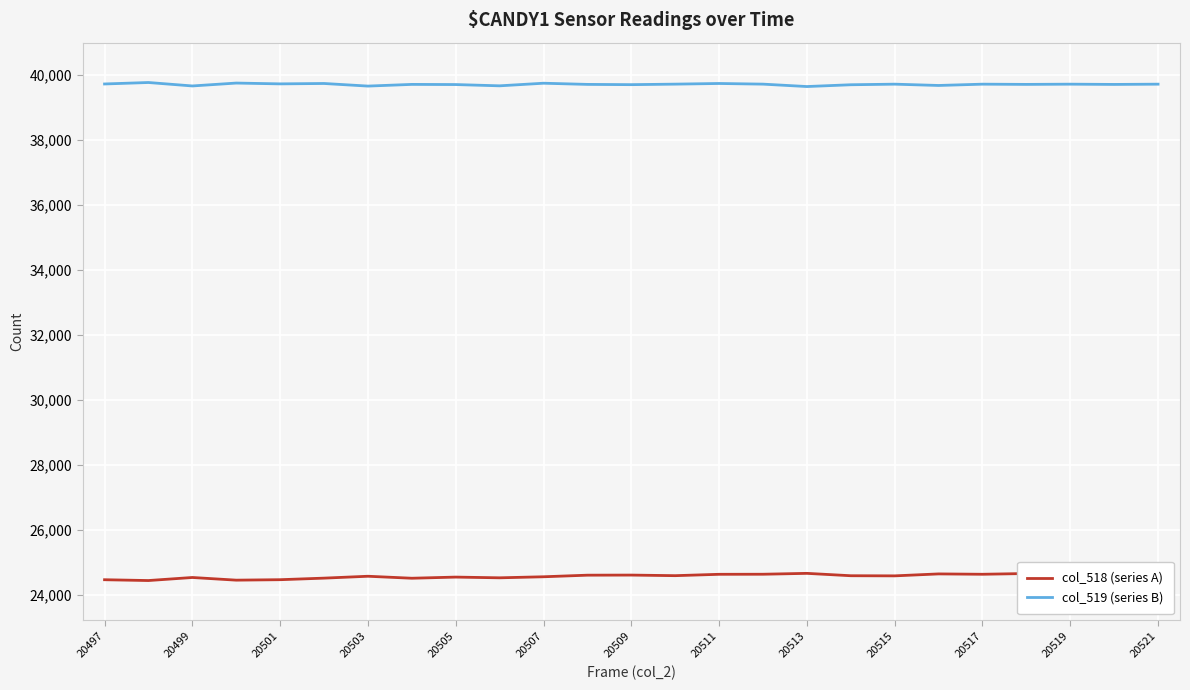

Is it true that col_519 (series B) equals 39646 at 20503?

True